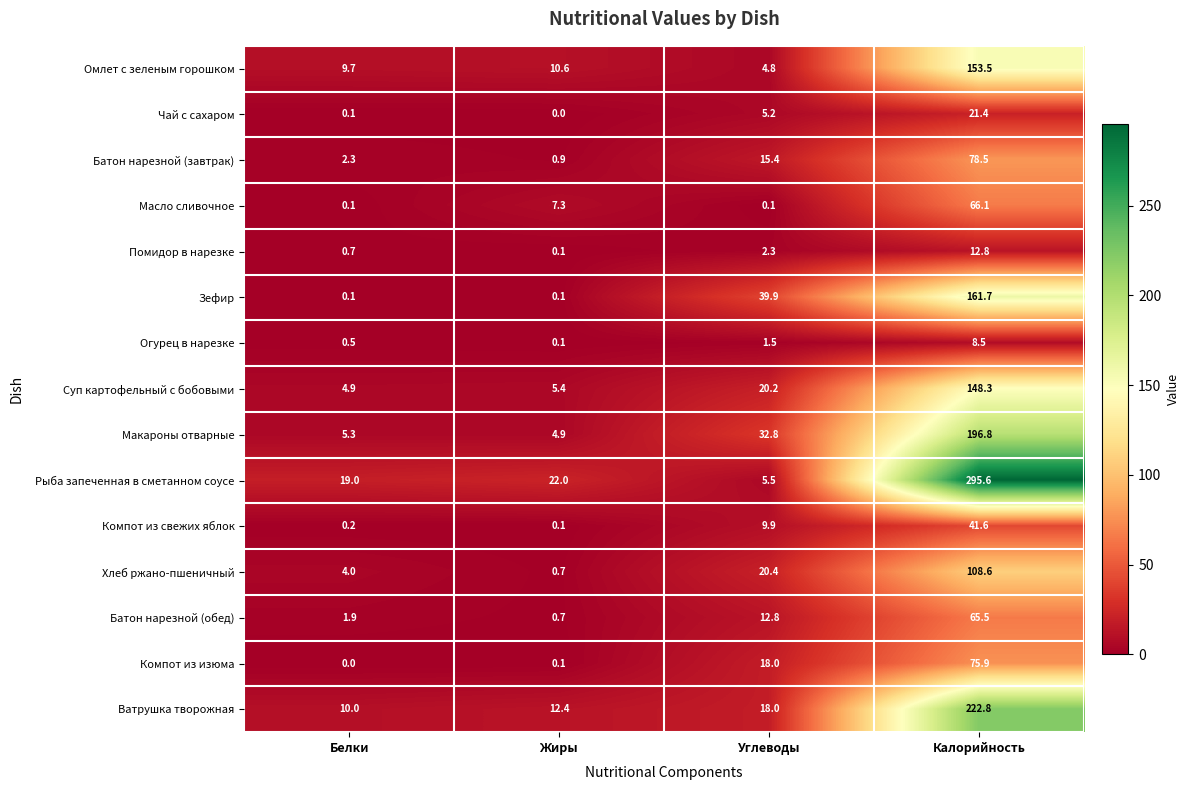

Where is Зефир nearest to the value 80?

Углеводы